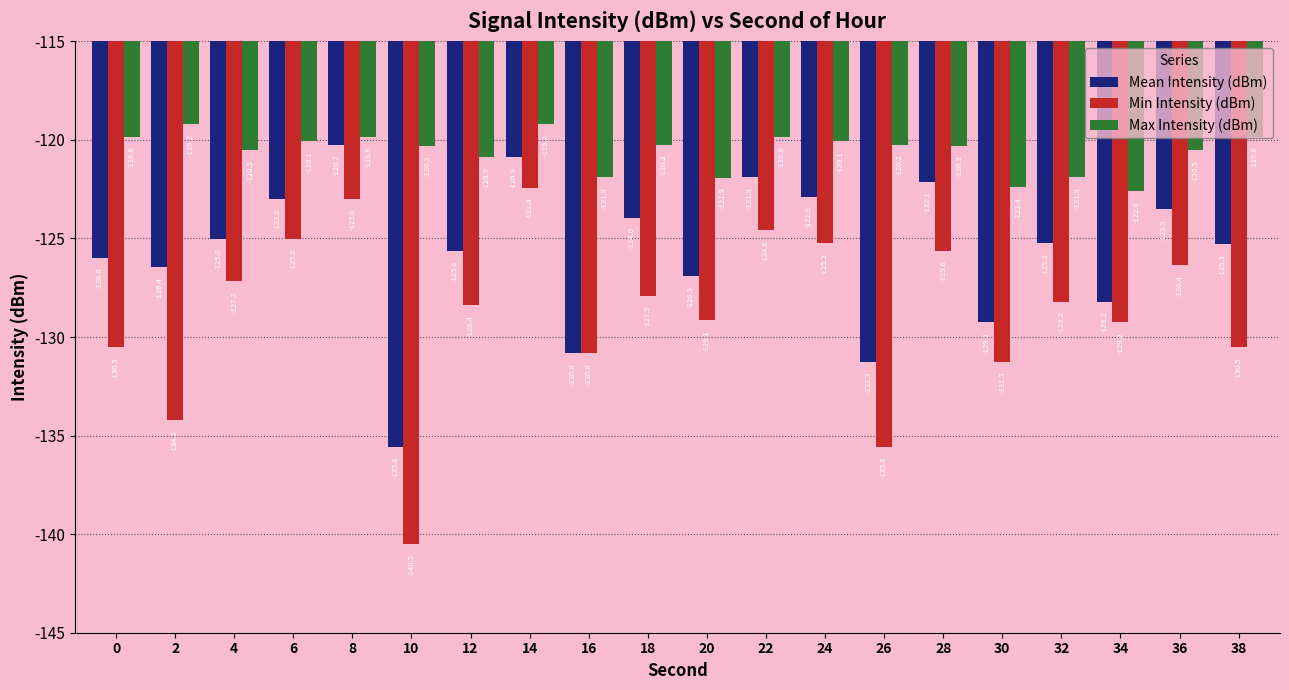

True or false: Mean Intensity (dBm) has a value of -123.0 at 6.

True